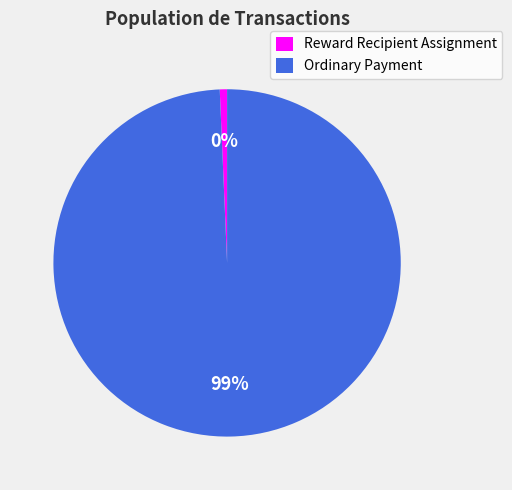

Rank the categories by value from lowest to highest.

Reward Recipient Assignment, Ordinary Payment